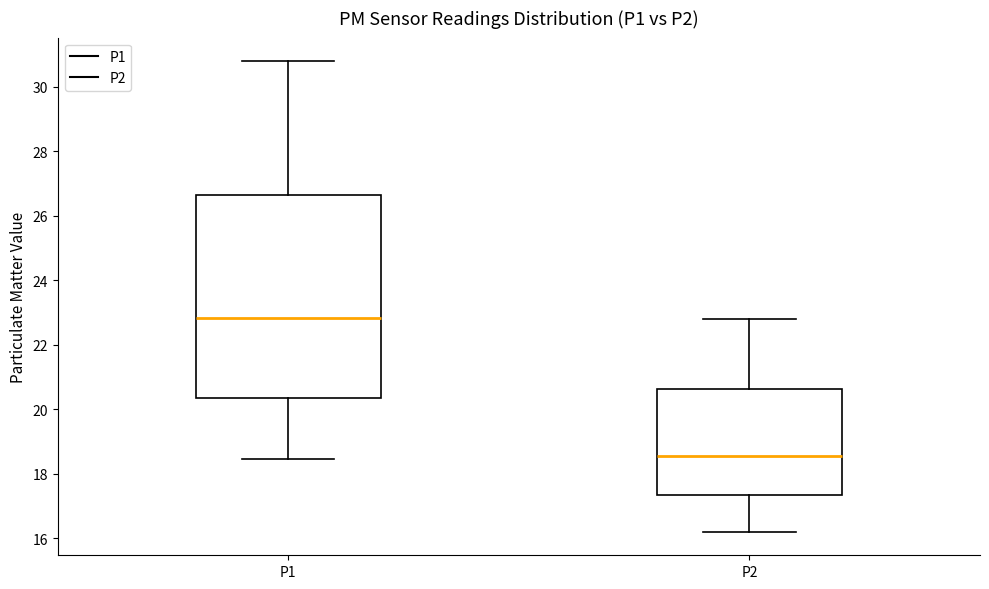

Comparing the boxes themselves (not the whiskers), which one is the tallest?

P1